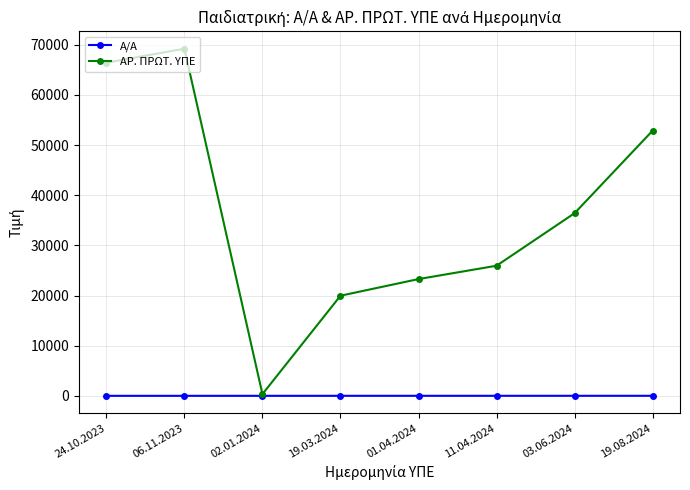

How many interior local valleys does the ΑΡ. ΠΡΩΤ. ΥΠΕ series have?

1